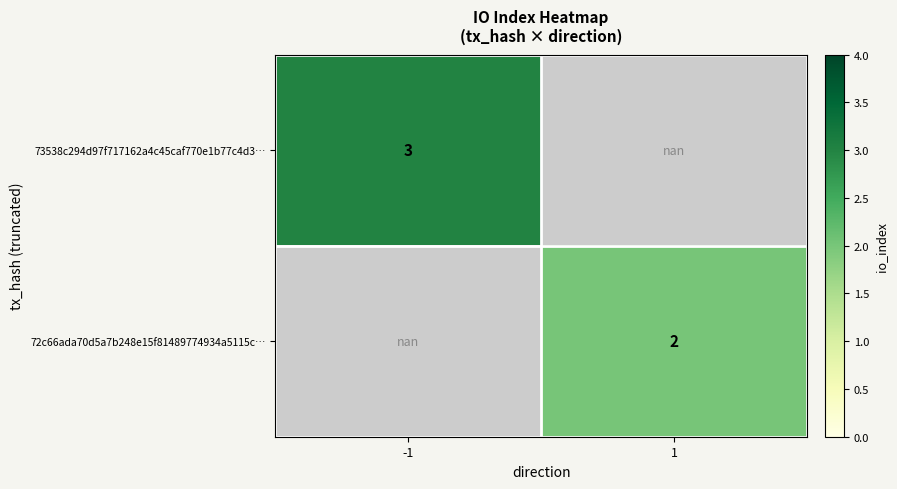

The 73538c294d97f717162a4c45caf770e1b77c4d3… series shows 3.0 at -1. True or false?

True